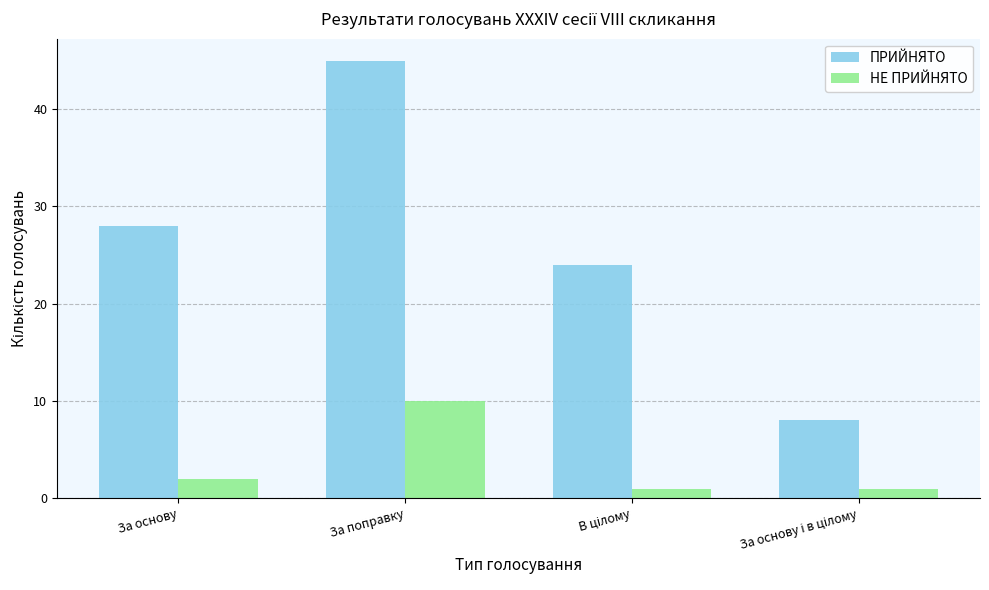

Count the number of data series in this chart.

2